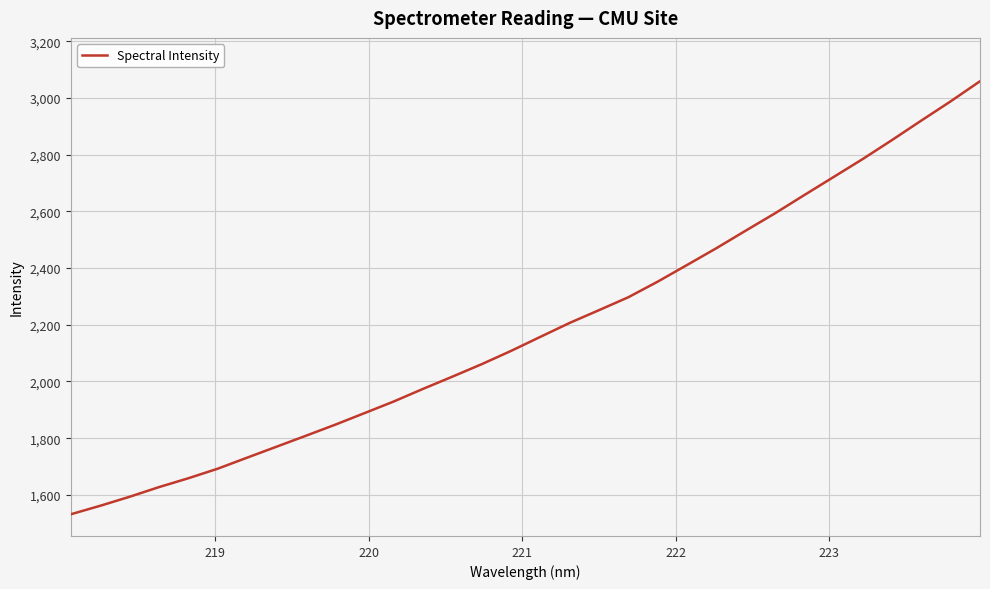

What is the smallest value displayed?

1531.4